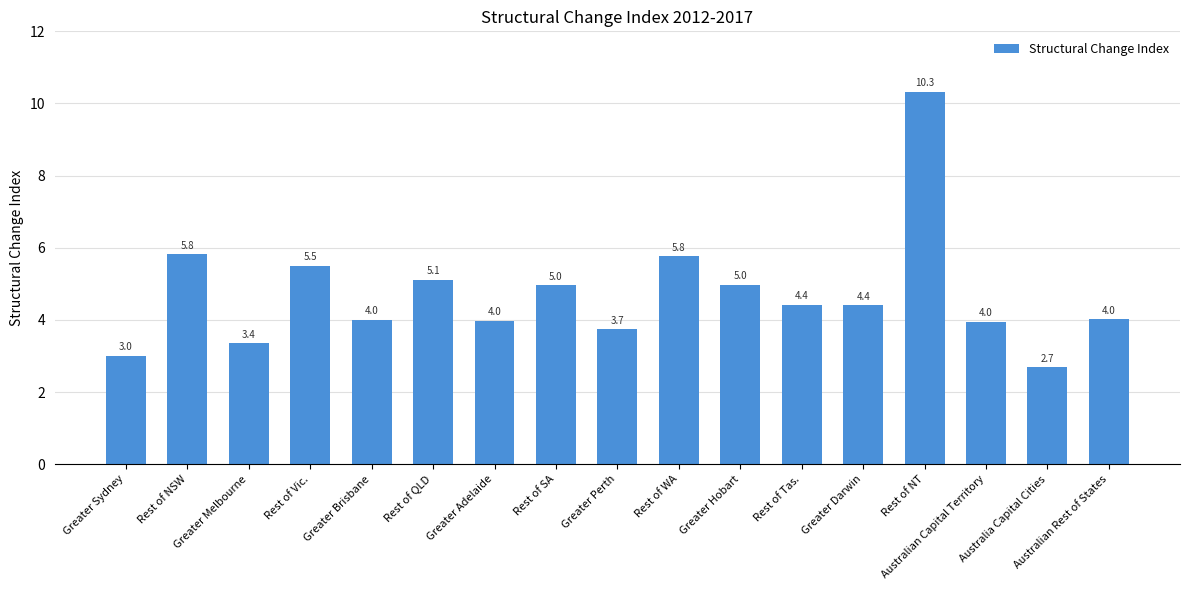

The chart shows a value of 2.6 at Rest of Tas.. True or false?

False